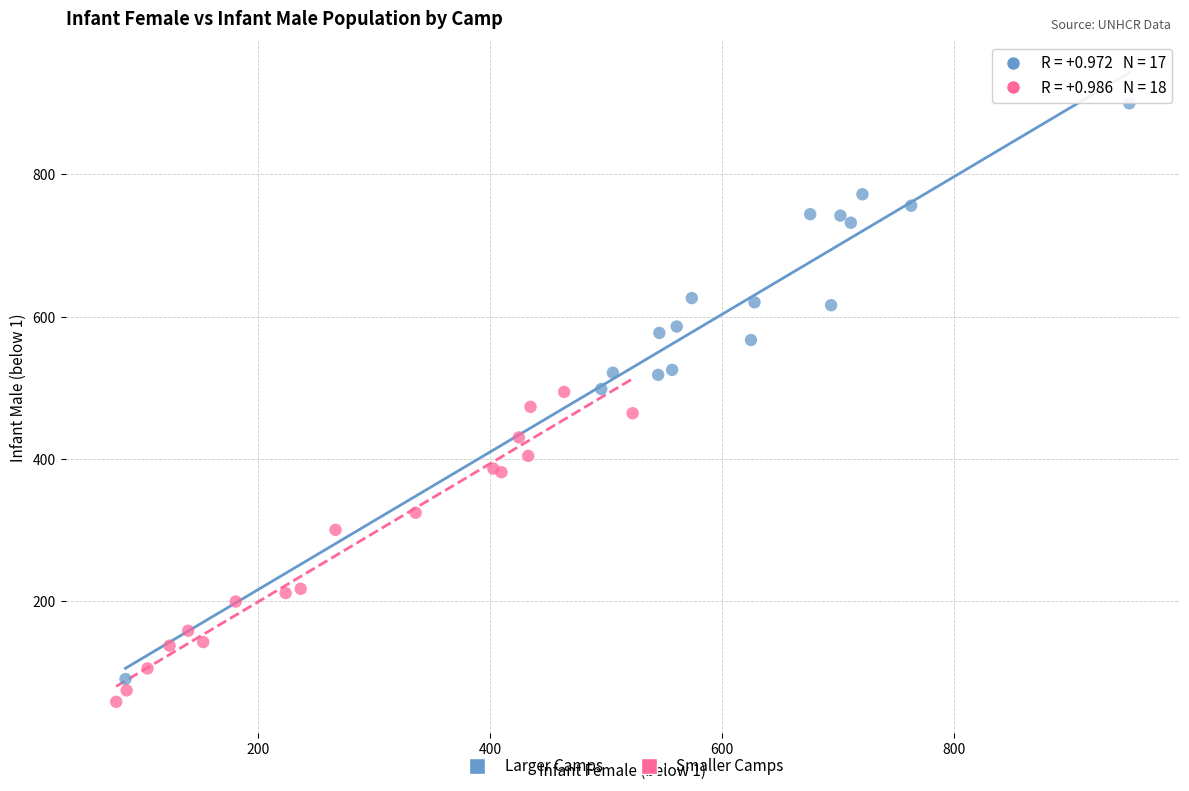

What are all the series names shown in the legend?

Larger Camps, Smaller Camps